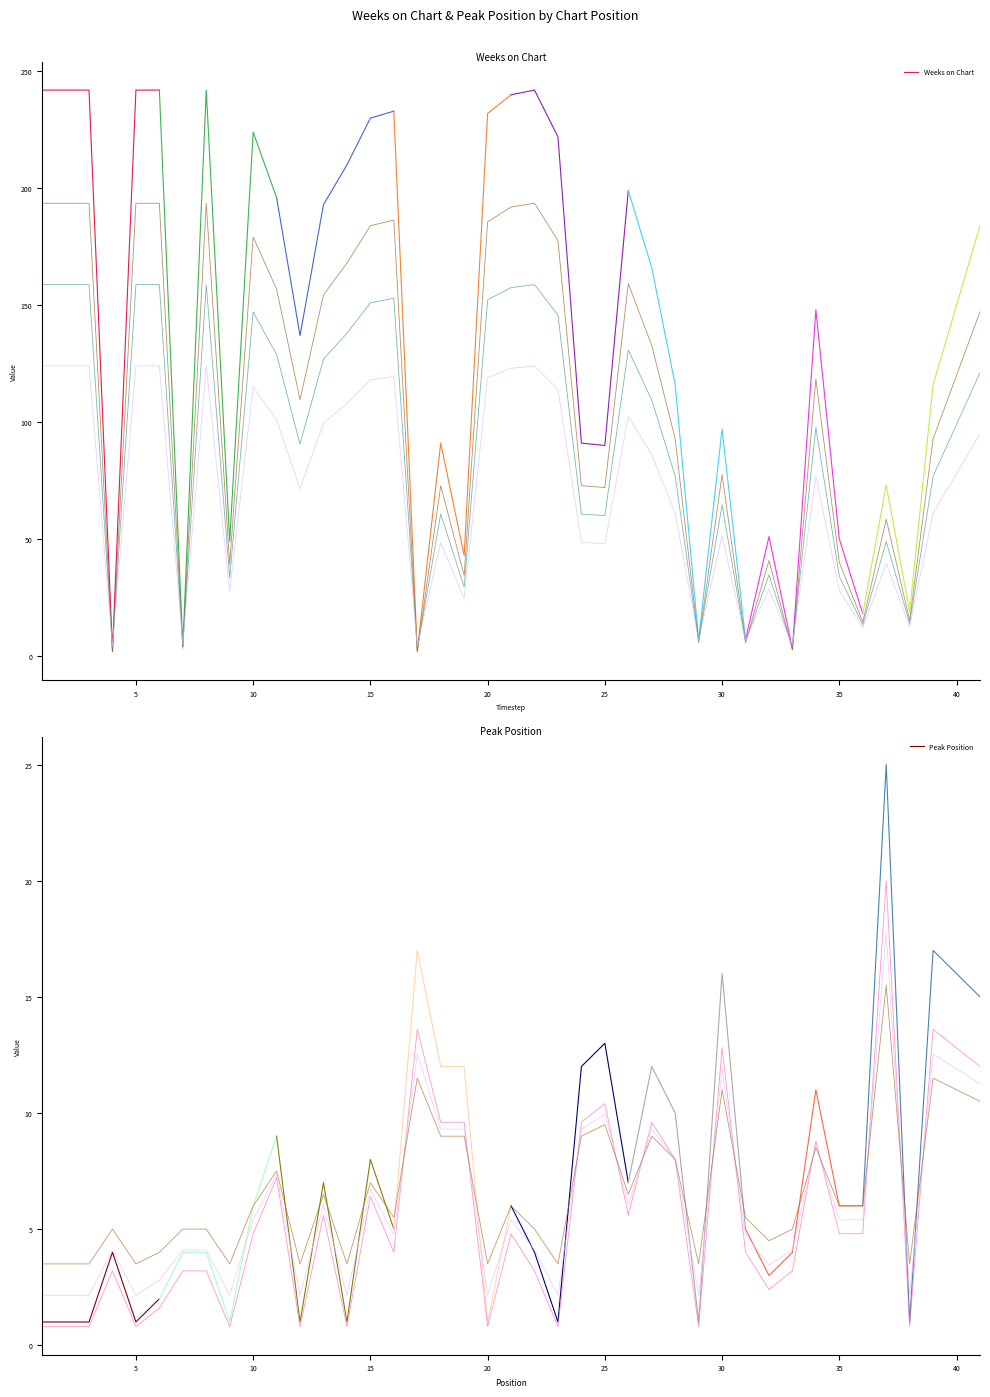

Rank the series by their maximum value, from highest to lowest.

Weeks on Chart, Peak Position